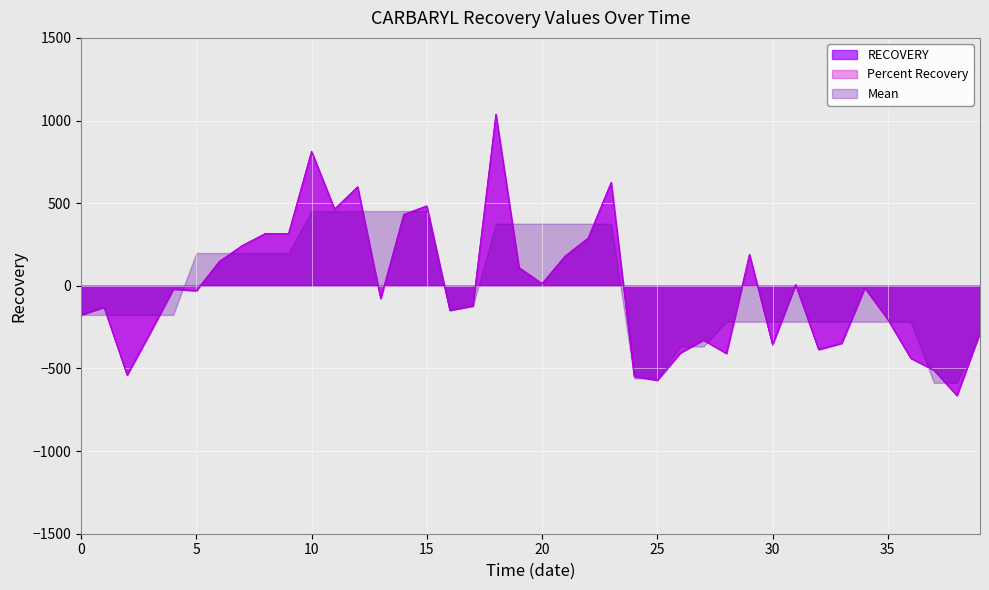

At which label does Percent Recovery first exceed -30?

2012-09-01